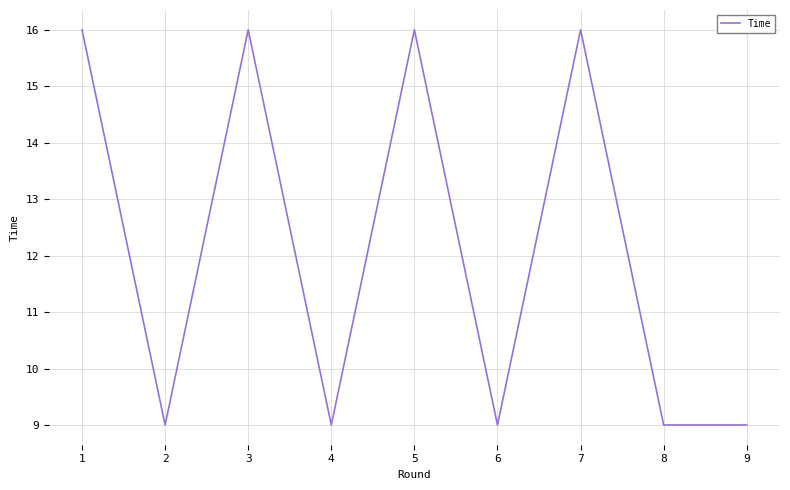

What is the minimum value shown in the chart?

9